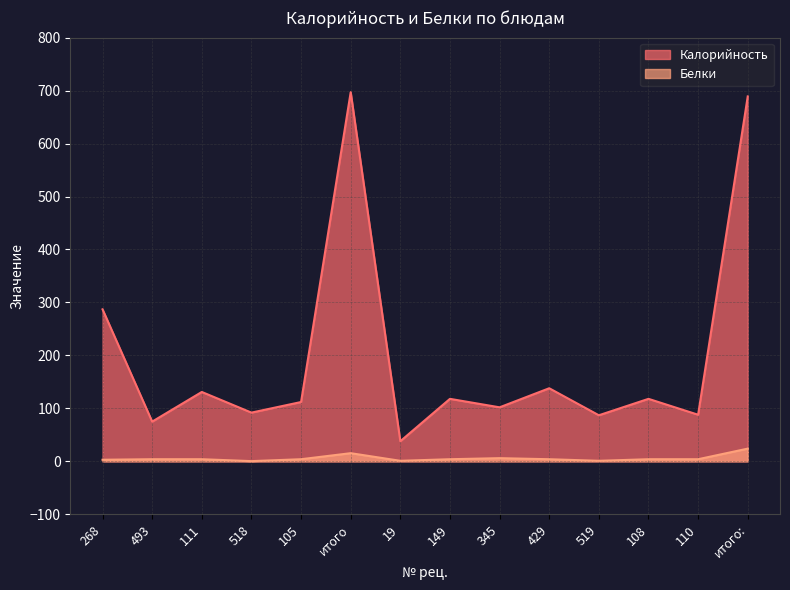

What is the sum of the Калорийность values at 110 and 268?

375.0